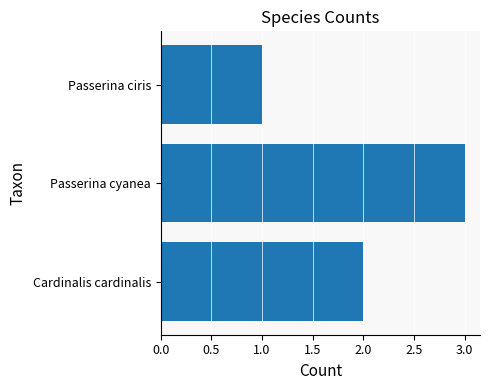

Rank the categories by value from lowest to highest.

Passerina ciris, Cardinalis cardinalis, Passerina cyanea